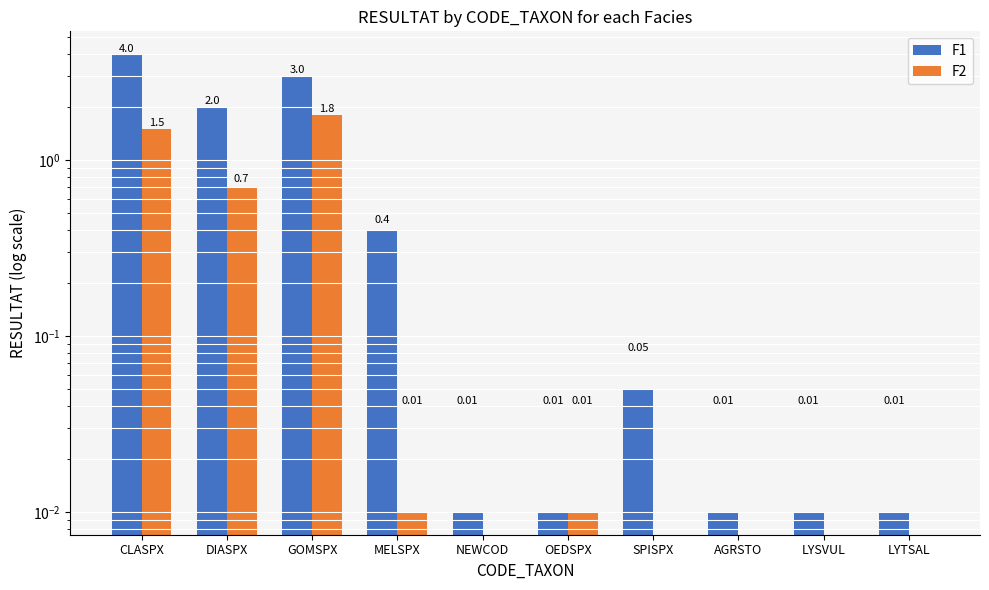

Rank the series by their average value, from highest to lowest.

F1, F2